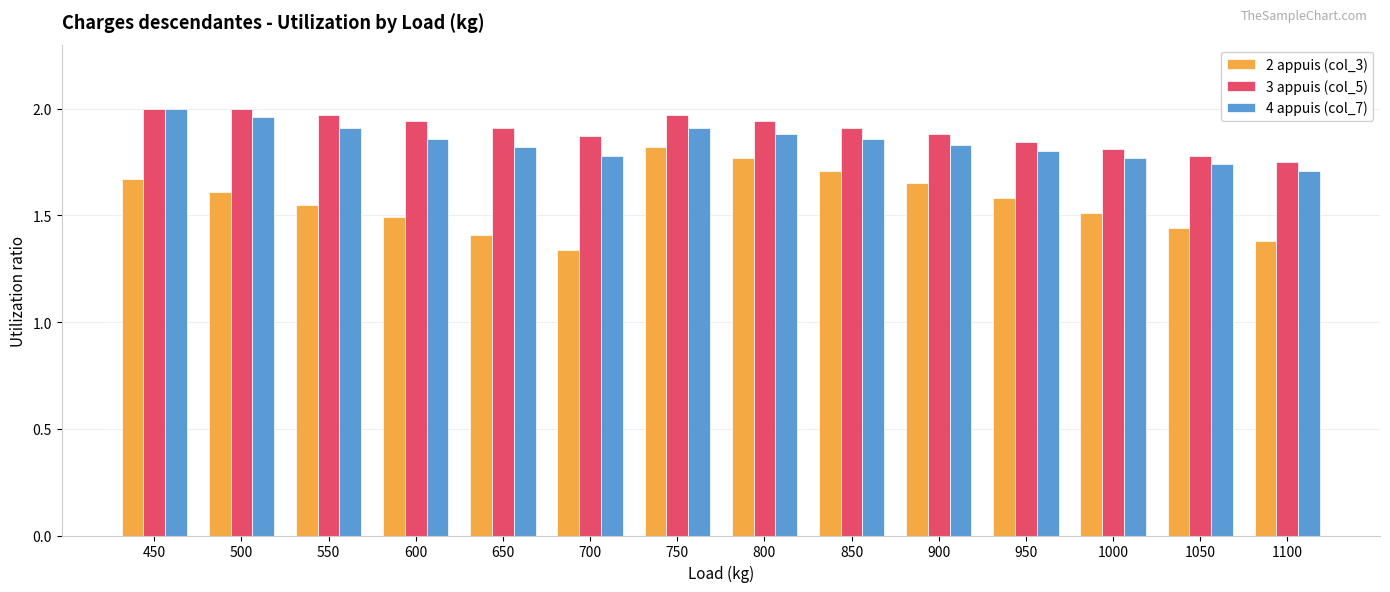

Is the value of 2 appuis (col_3) at 1000 greater than the value of 3 appuis (col_5) at 1000?

No